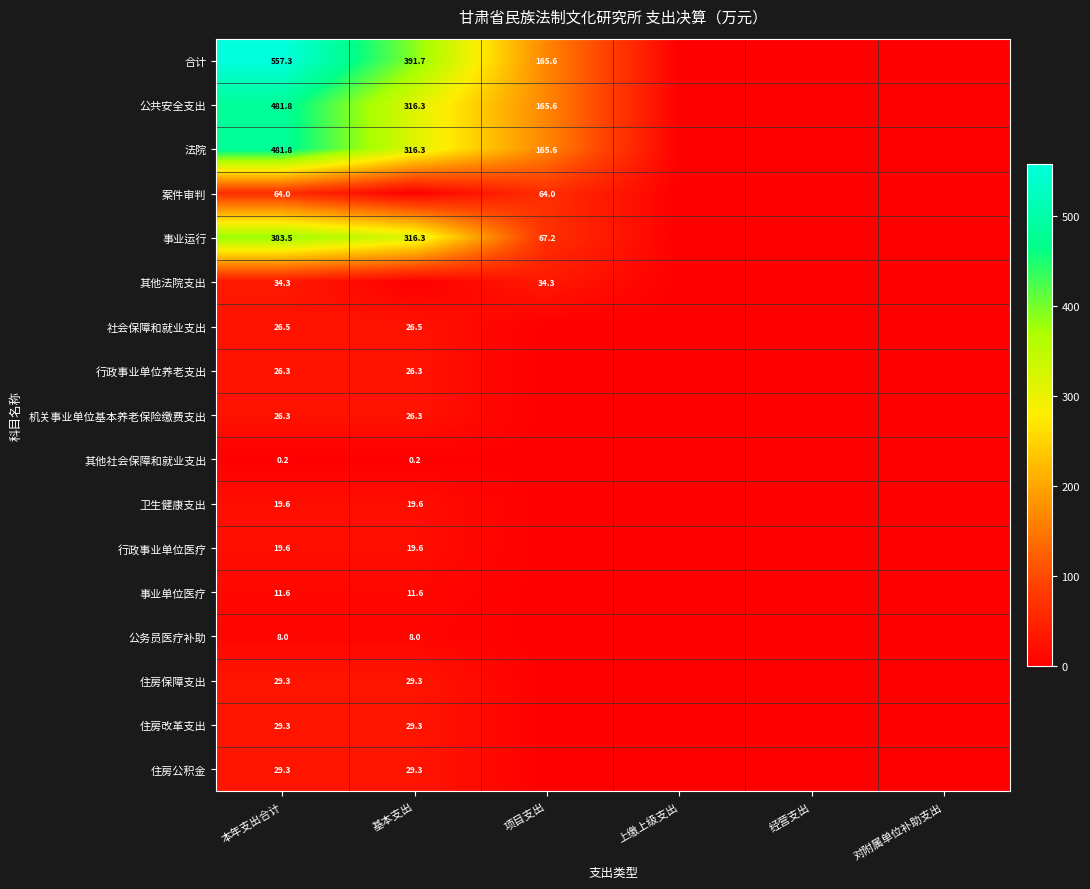

What is the difference between the highest and lowest values at 本年支出合计?

557.1